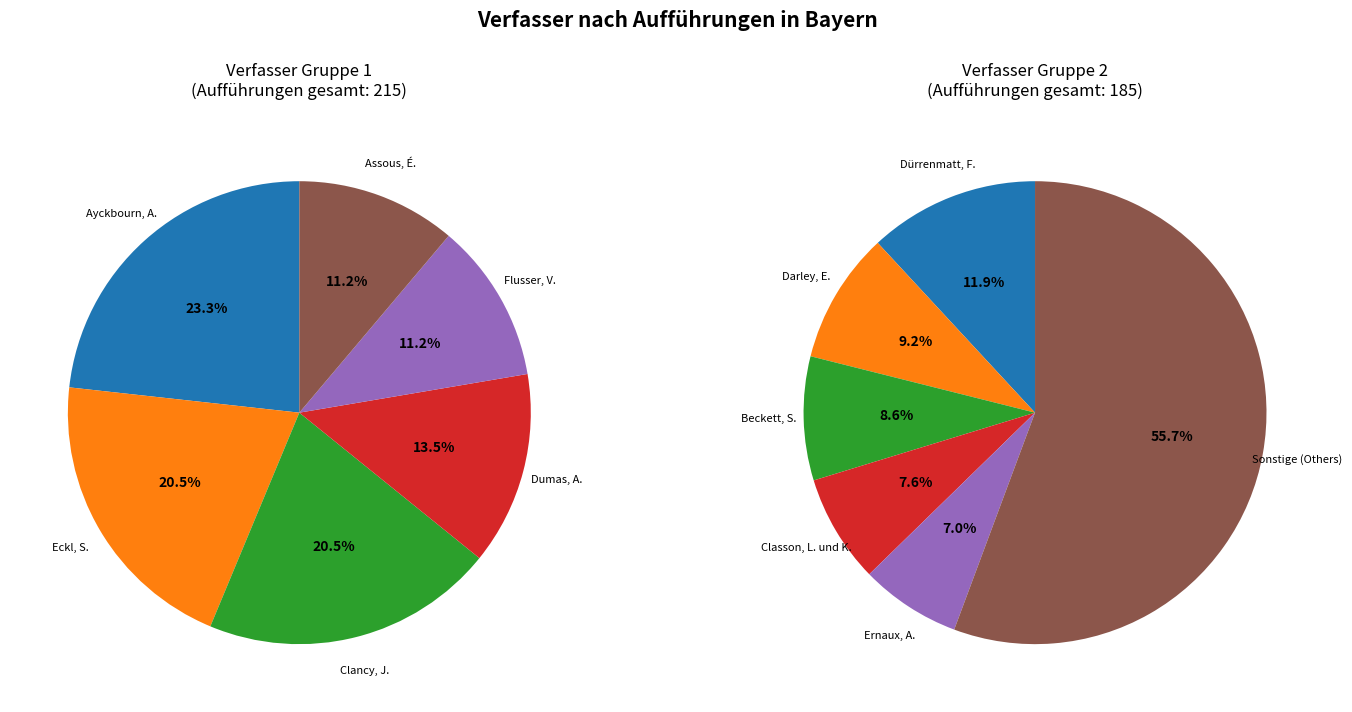

Which category has the biggest portion of the pie?

Ayckbourn, A.